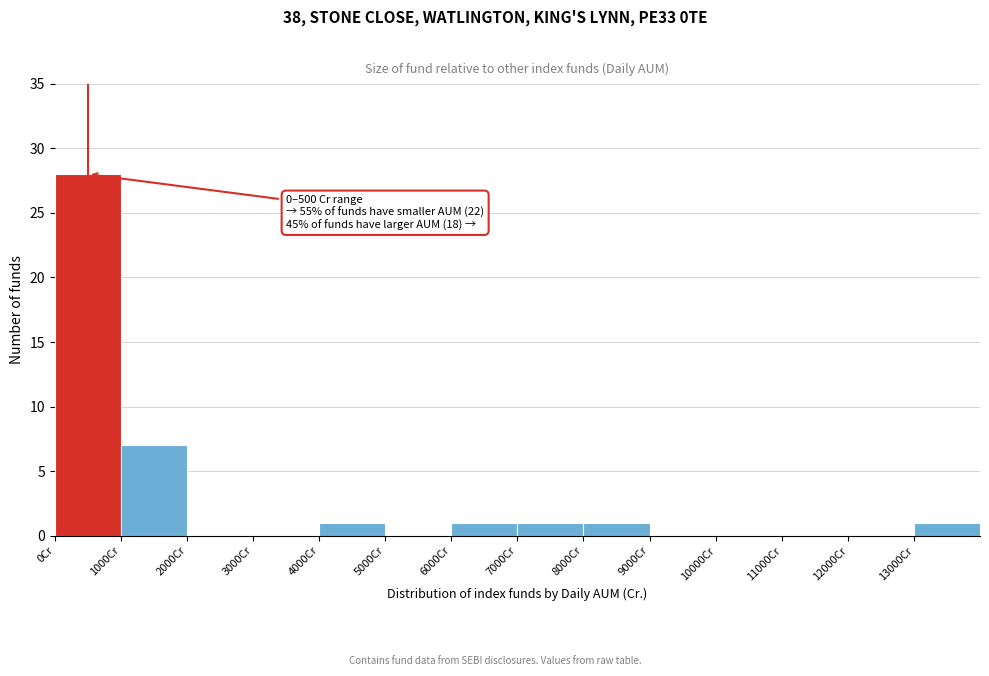

Which range on the x-axis has the tallest bar?

0 to 1000